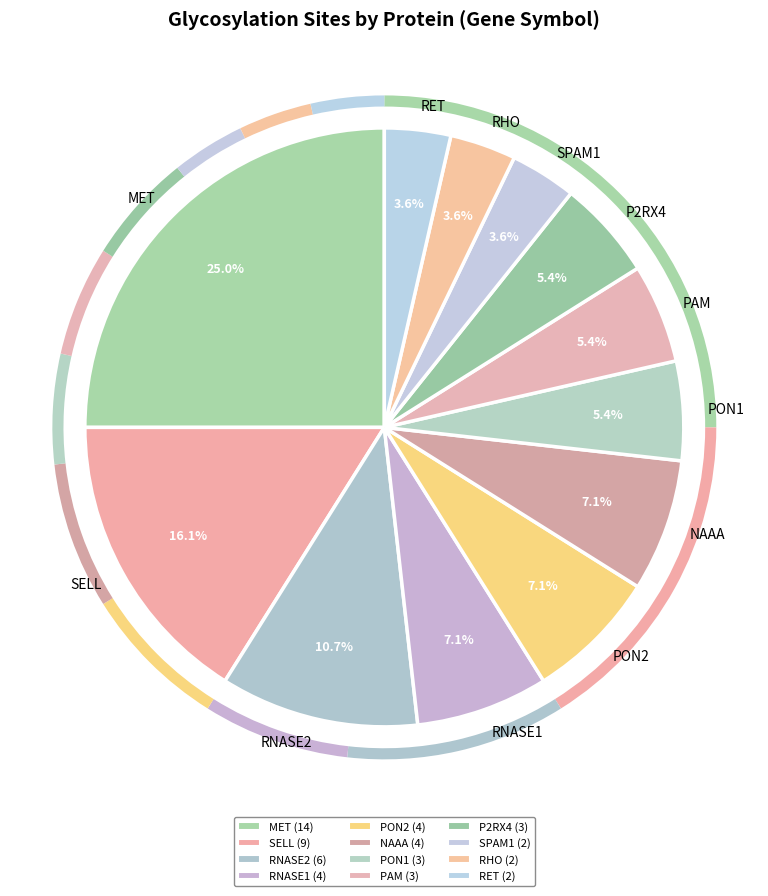

Is there any slice that represents more than half of the pie?

No